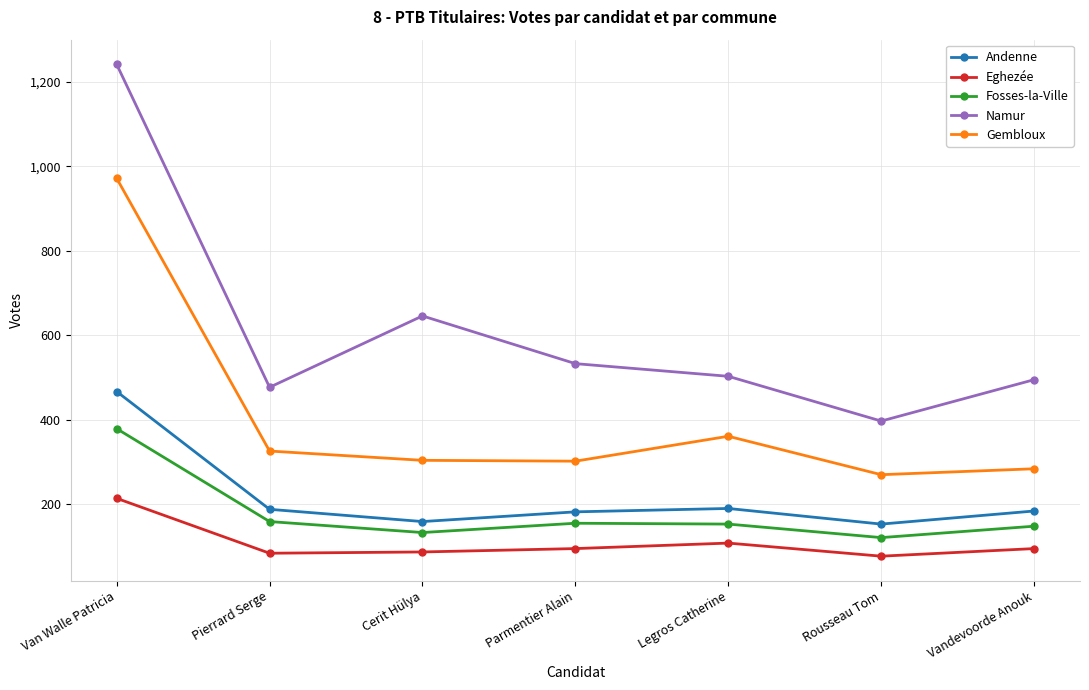

Is this an area chart (filled region under the line)?

No